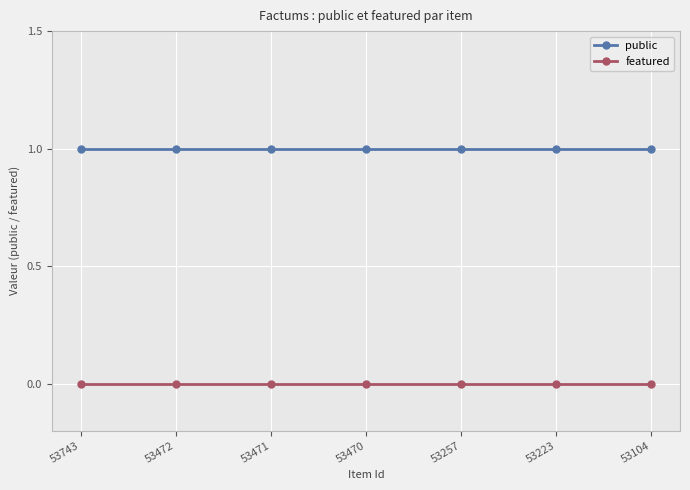

Read the public value at 53257.

1